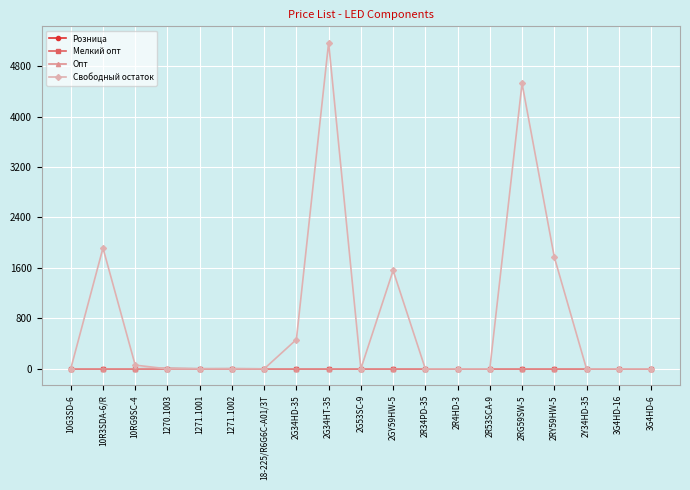

What is the value of the Свободный остаток point at the 15th from the left?

4526.0